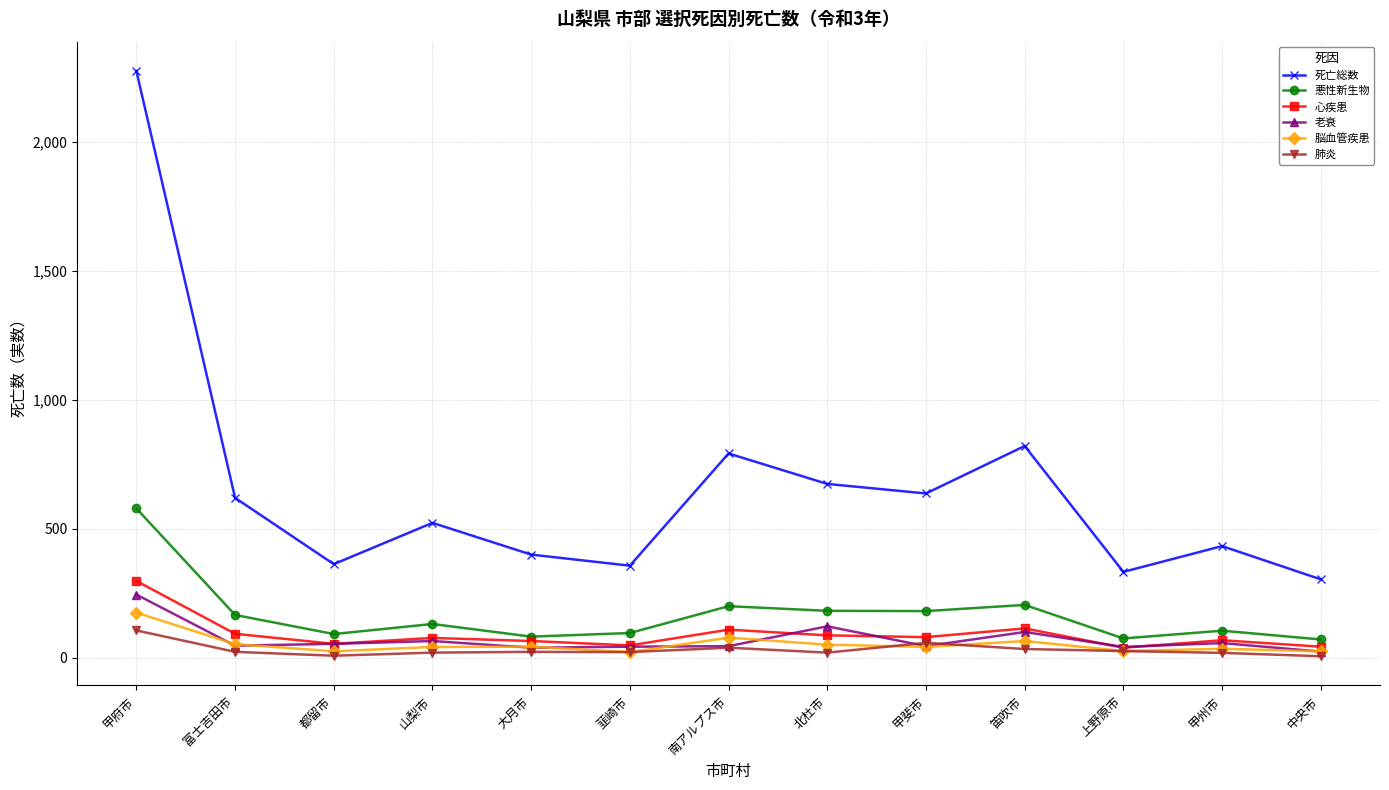

True or false: 肺炎 and 死亡総数 cross at least once.

False